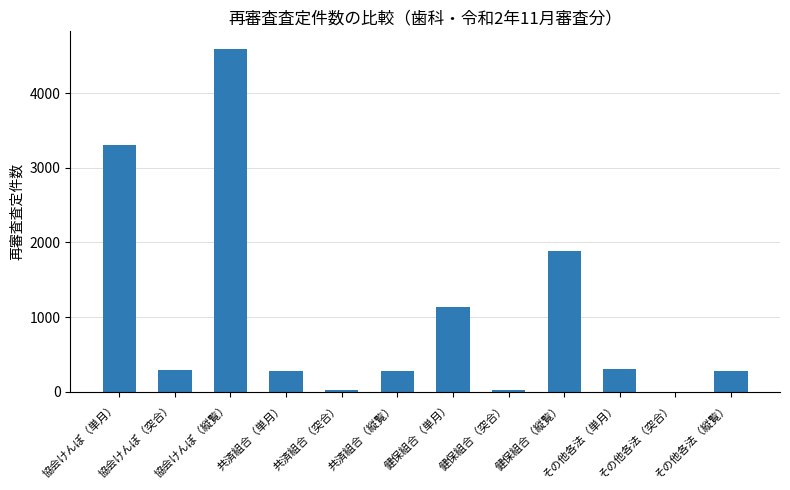

Which label corresponds to the largest value in the chart?

協会けんぽ（縦覧）